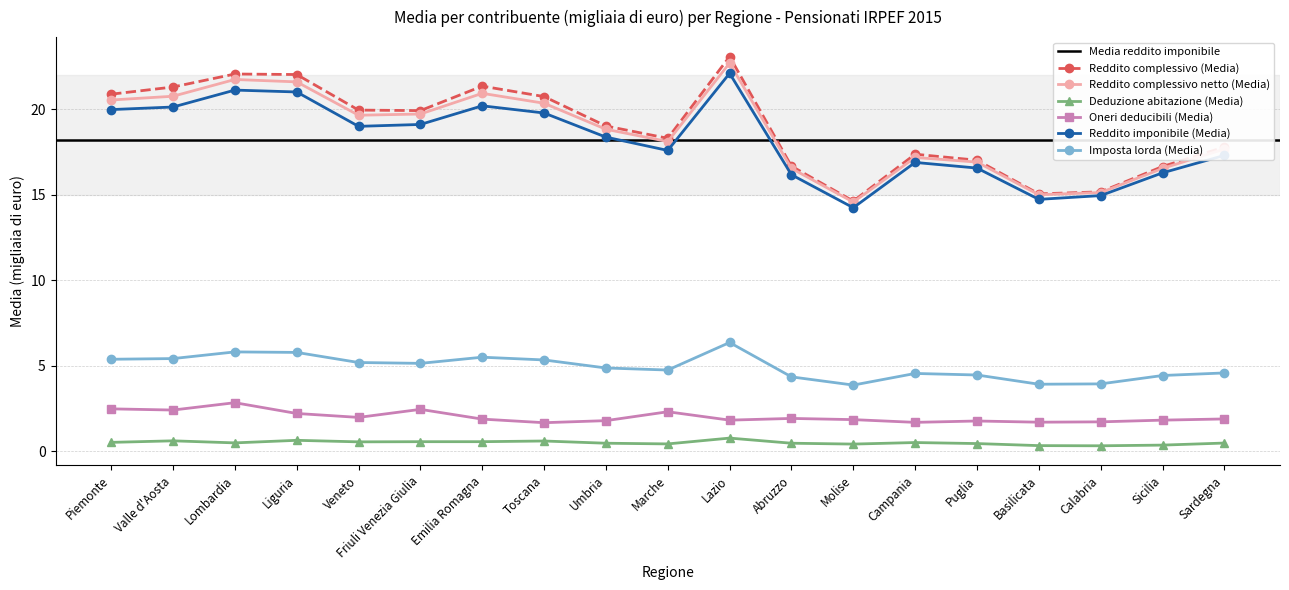

Rank the series by their maximum value, from lowest to highest.

Deduzione abitazione (Media), Oneri deducibili (Media), Imposta lorda (Media), Reddito imponibile (Media), Reddito complessivo netto (Media), Reddito complessivo (Media)